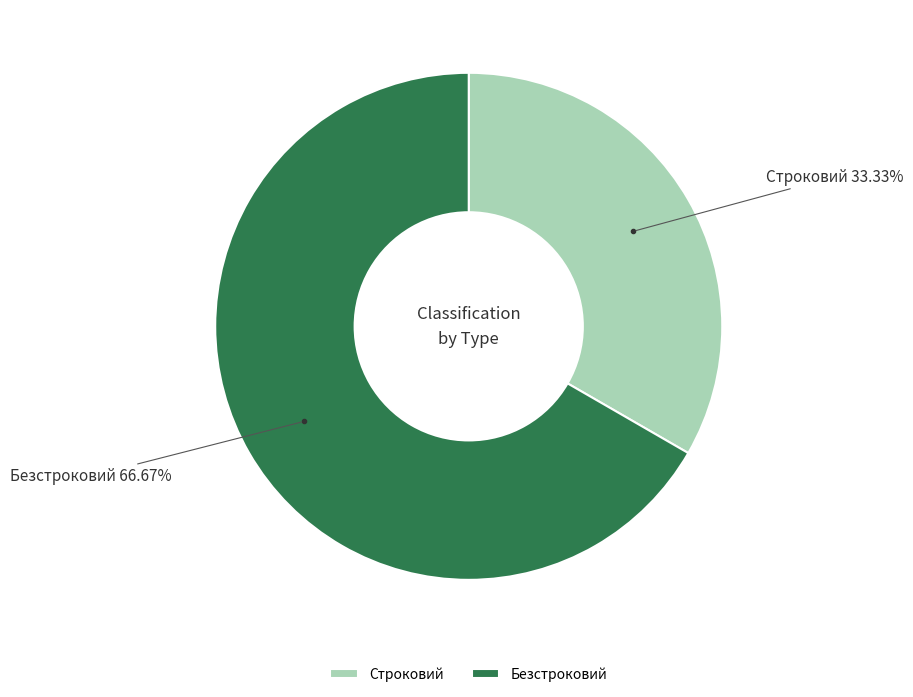

What is the ratio of the value at Безстроковий to the value at Строковий?

2.0